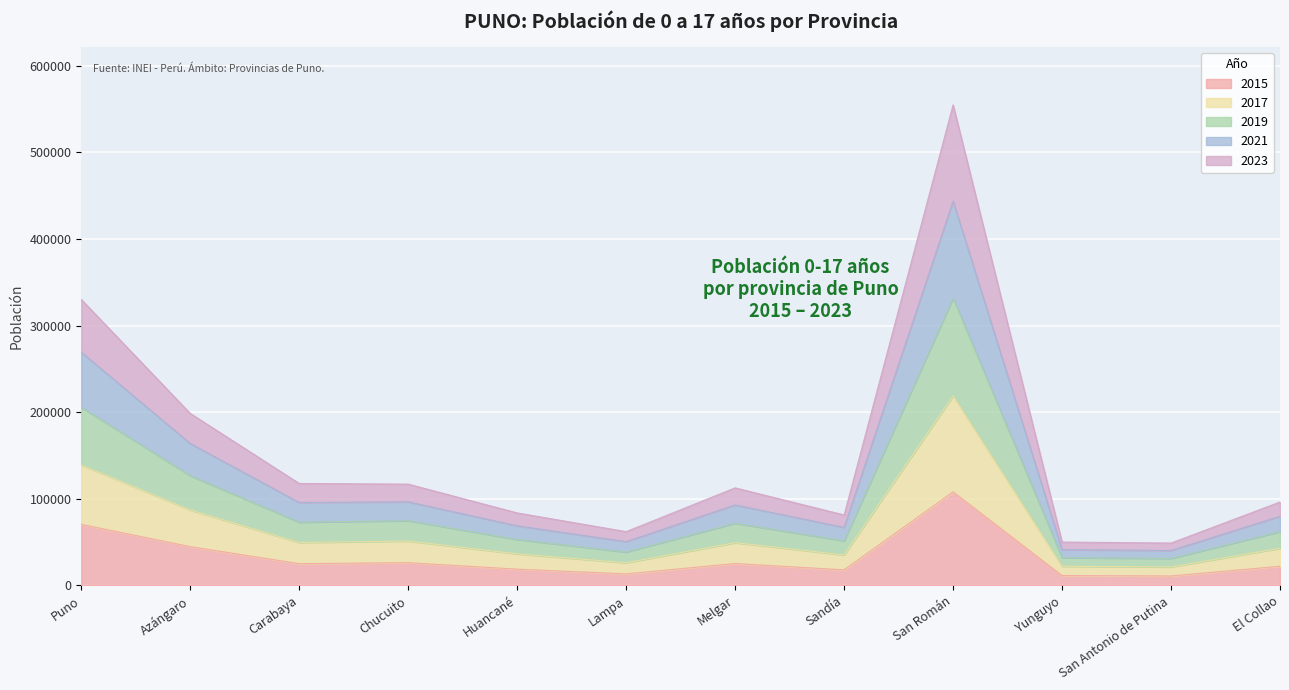

What is the spread (max minus min) of values at Puno?

259510